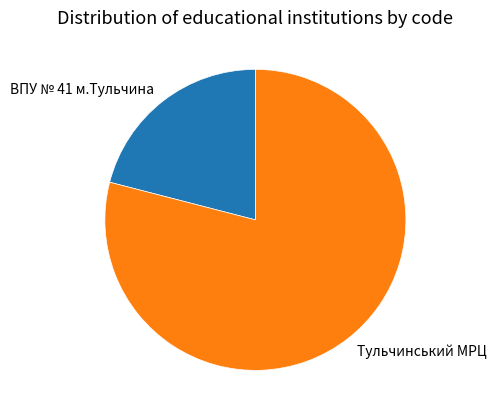

Combined, do Тульчинський МРЦ and ВПУ № 41 м.Тульчина account for over 50%?

Yes